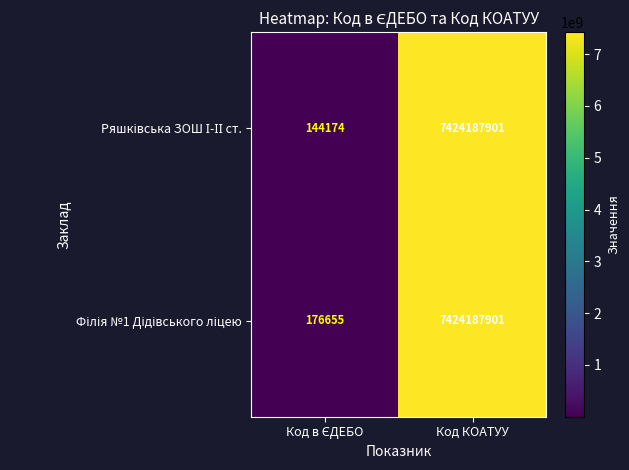

What is the smallest value displayed?

144174